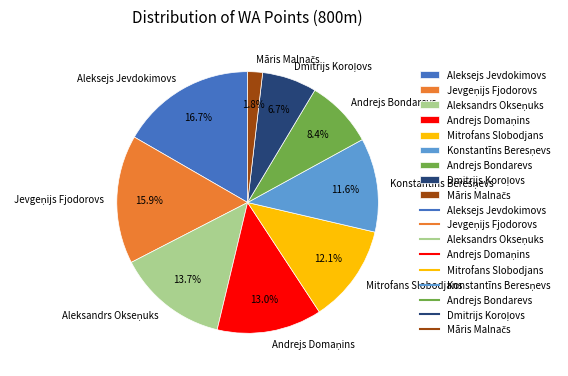

Count the number of slices in the pie.

9